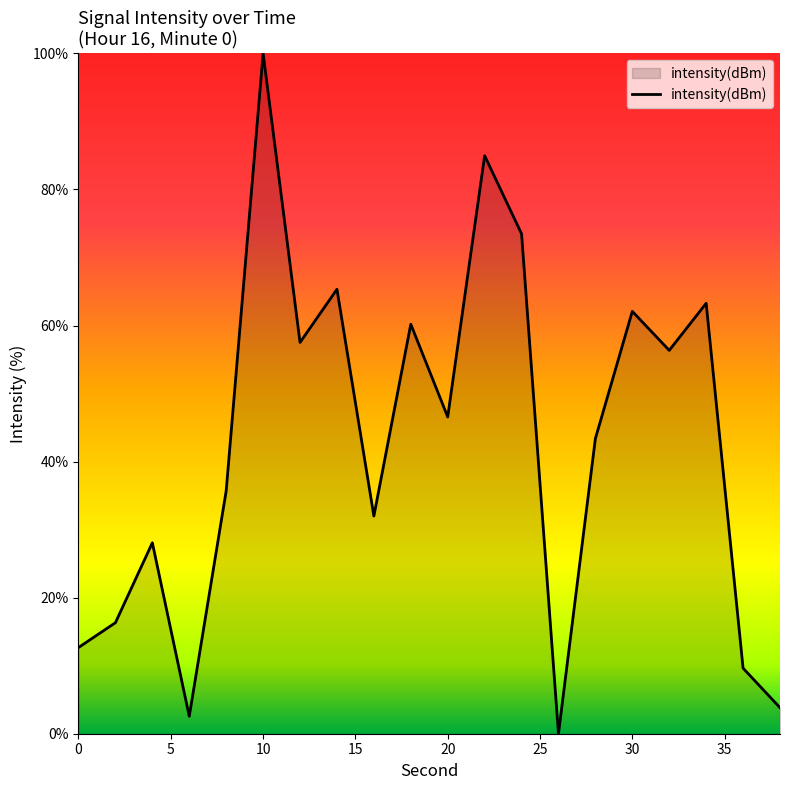

What is the greatest value displayed?

100.0